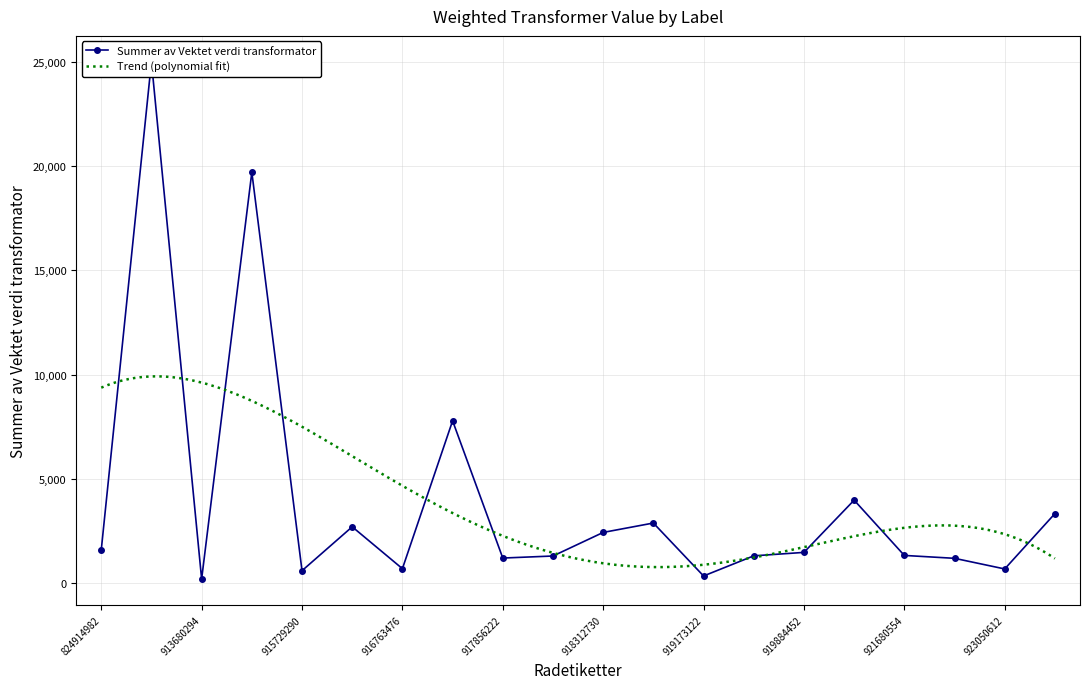

What is the minimum value shown in the chart?

186.3